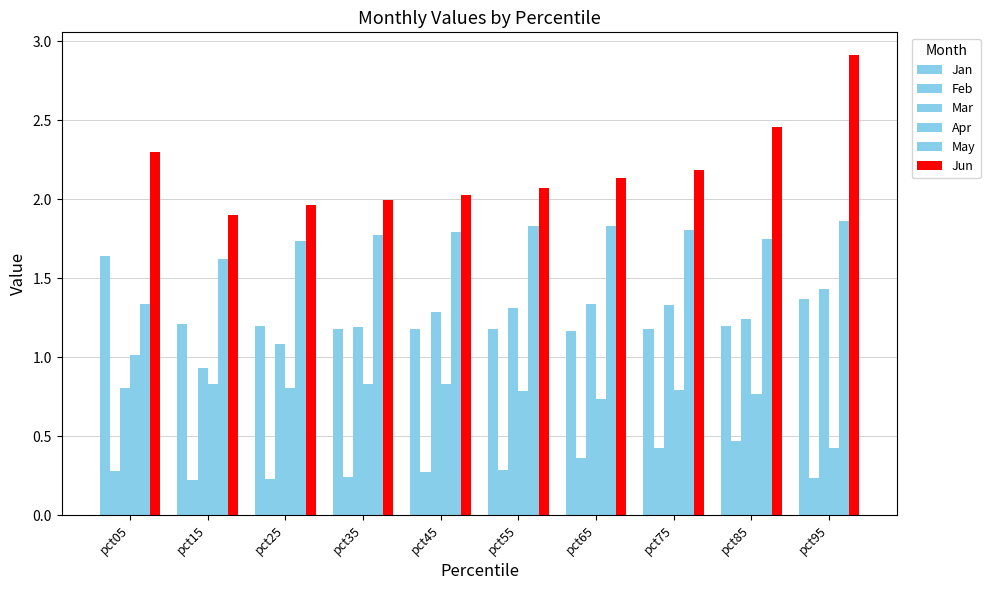

How many bars are there in total?

60